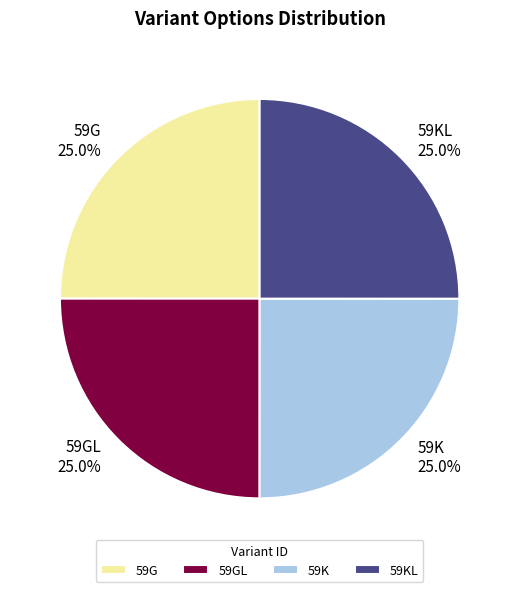

What percentage is NOT represented by 59GL?

75.0%